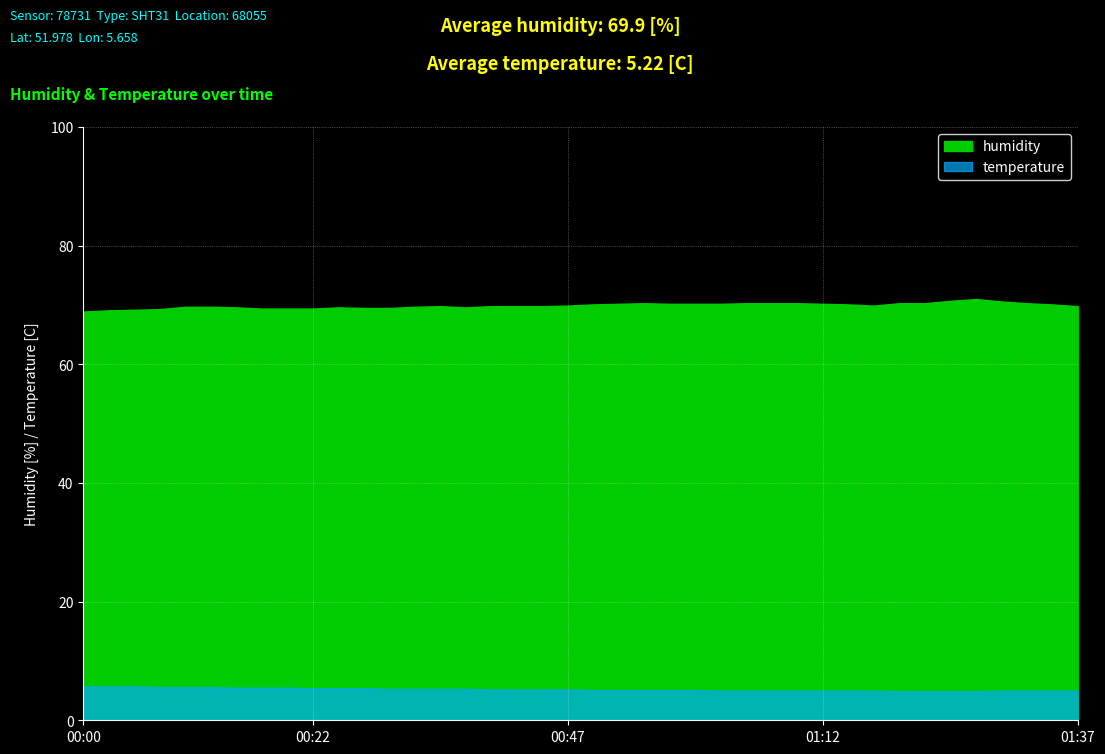

What are all the series names shown in the legend?

humidity, temperature